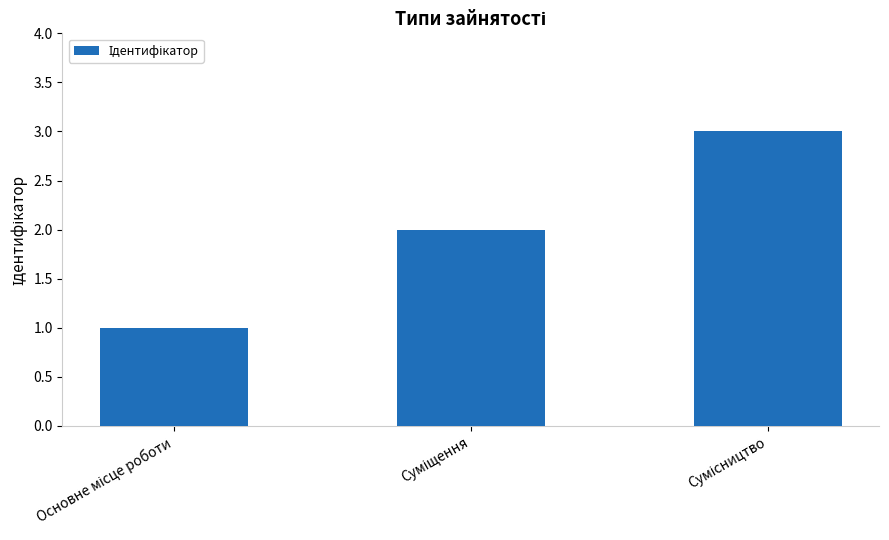

What is the sum of all values?

6